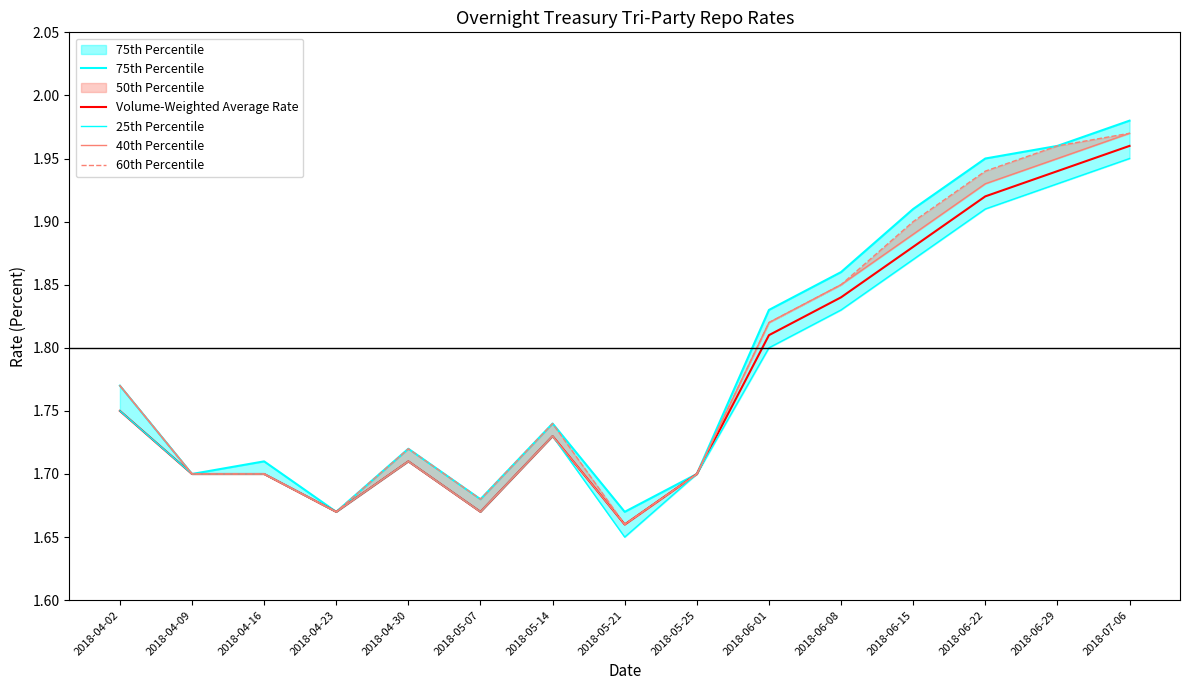

How many distinct data groups are displayed?

5